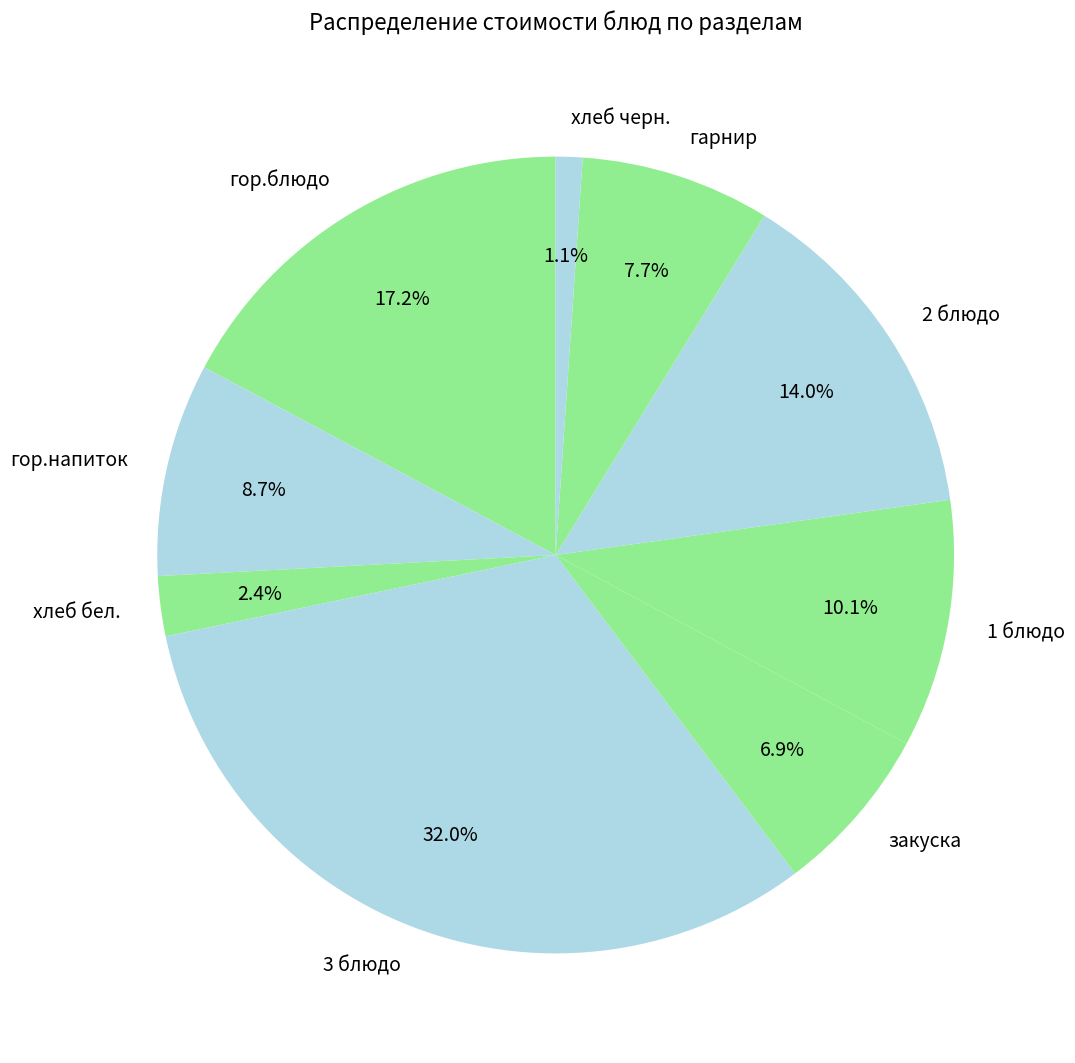

To the nearest percent, what percentage of the pie is гор.блюдо?

17%